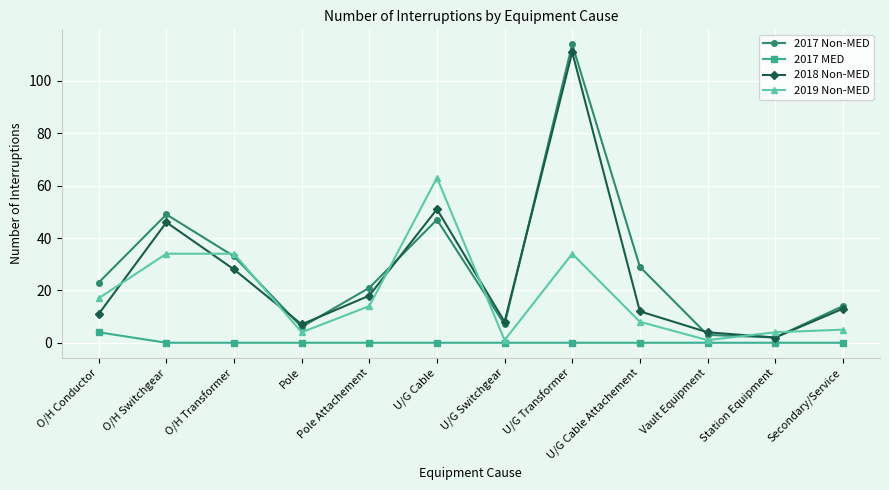

How many lines are shown in the chart?

4